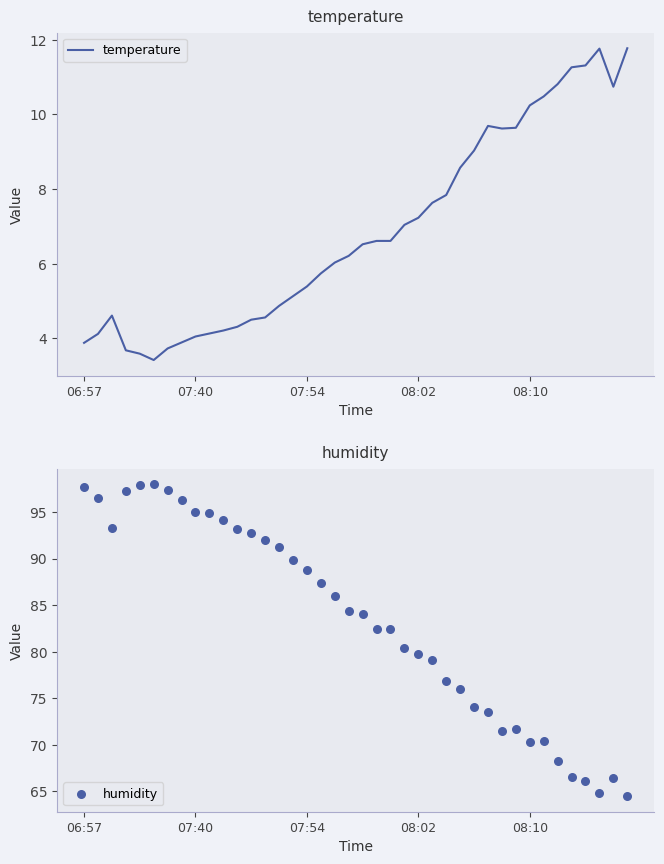

What are all the series names shown in the legend?

temperature, humidity